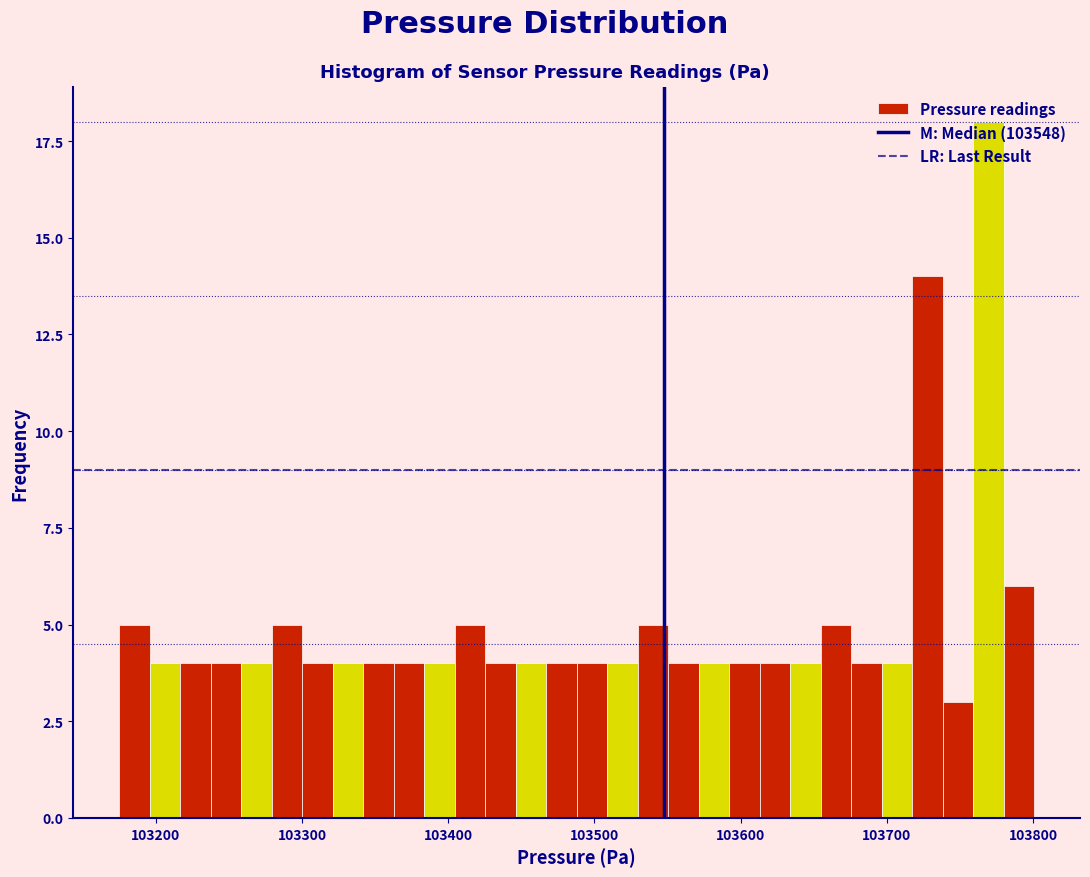

Around what value on the x-axis is the tallest bar? Give the approximate position of its centre, as read against the axis.

103770